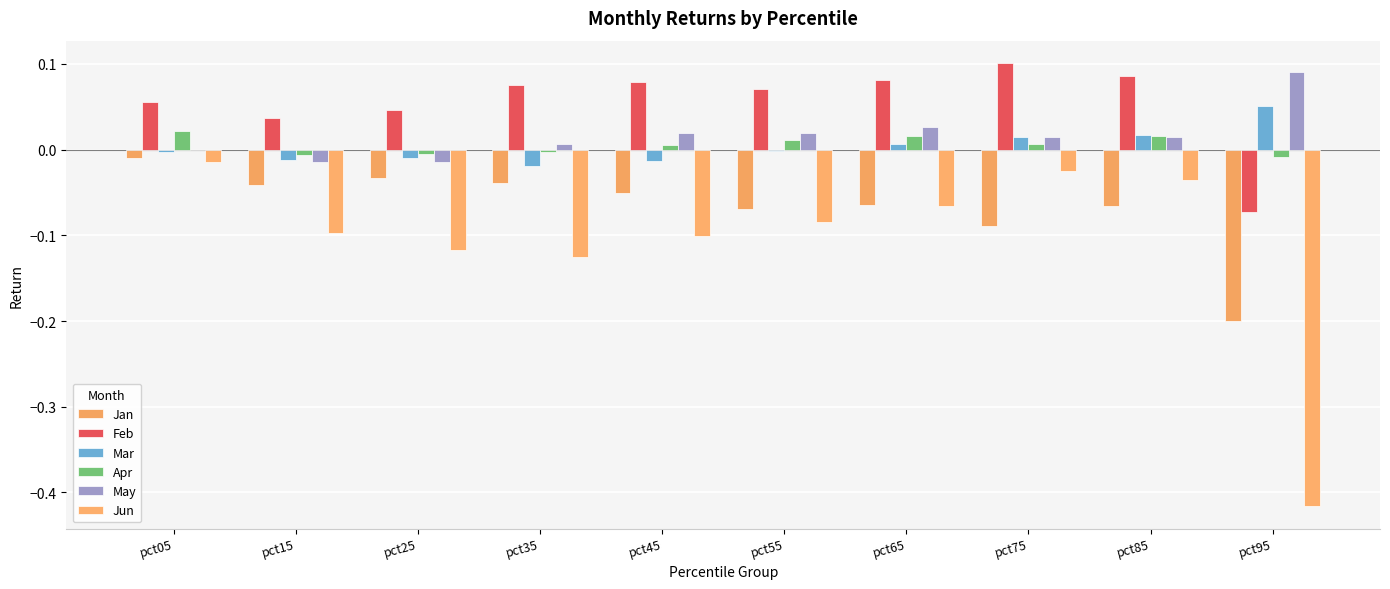

Is it true that May equals 0.0 at pct55?

False